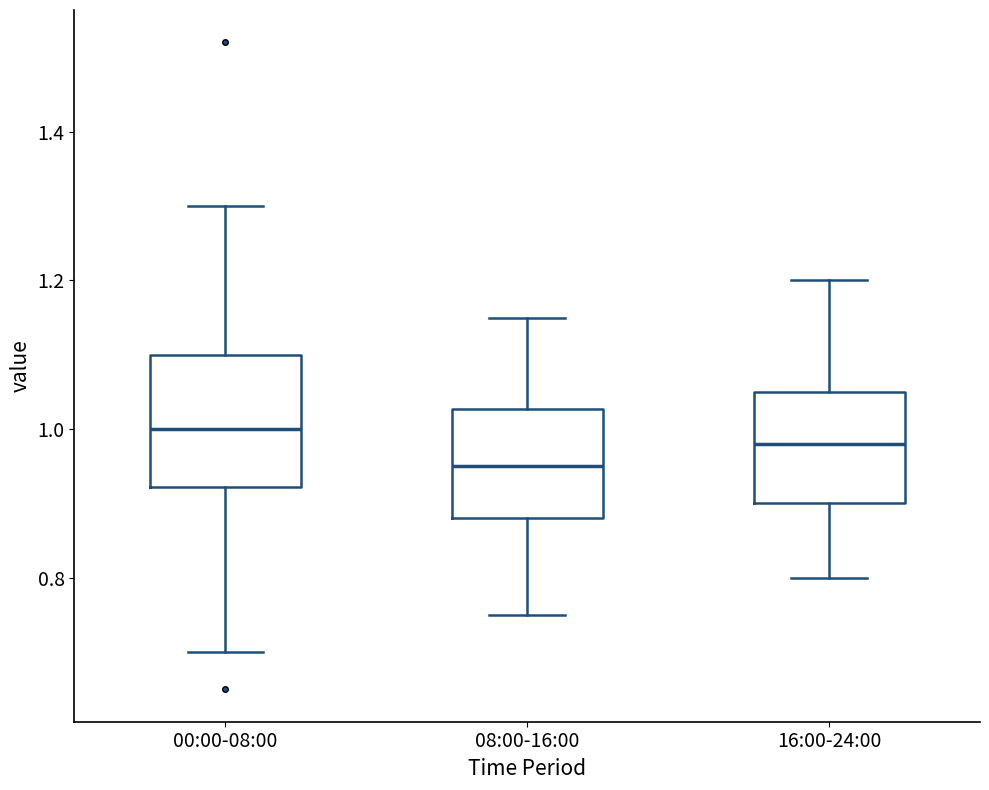

Comparing the boxes themselves (not the whiskers), which one is the tallest?

00:00-08:00